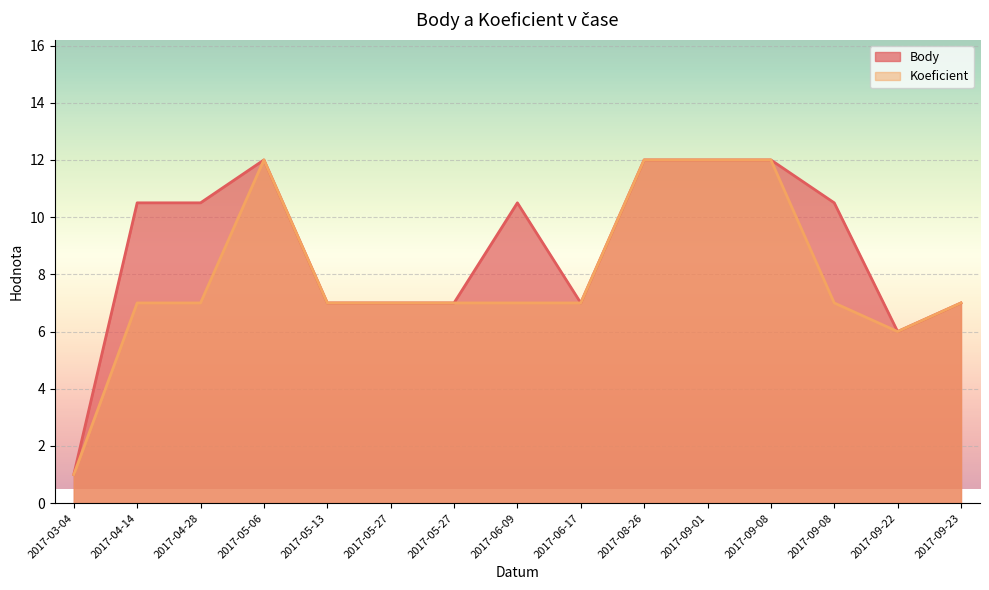

At which label does Body reach its peak?

2017-05-06